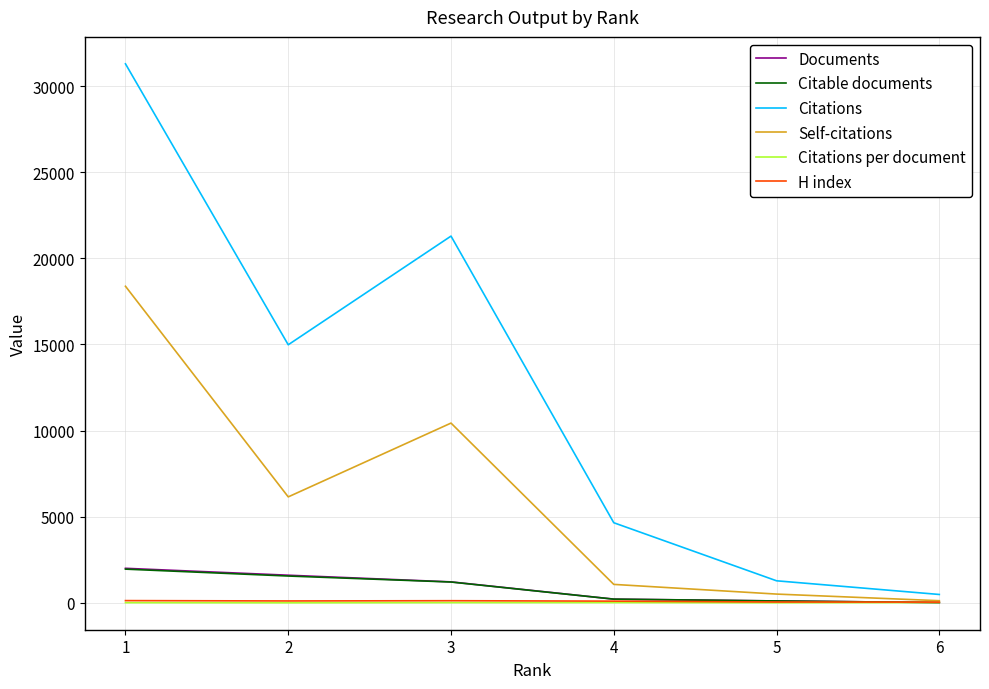

What is the sum of the Documents values at 2 and 3?

2831.0